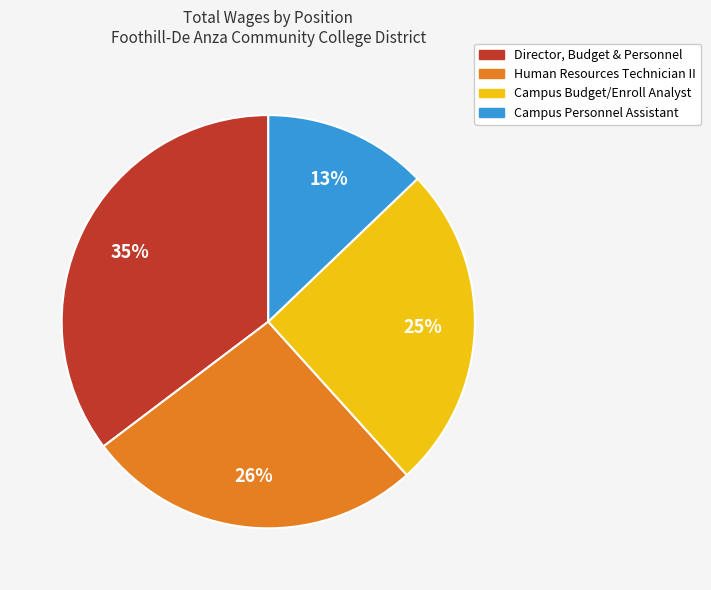

To the nearest percent, what is the difference between the largest and smallest slice percentages?

22%